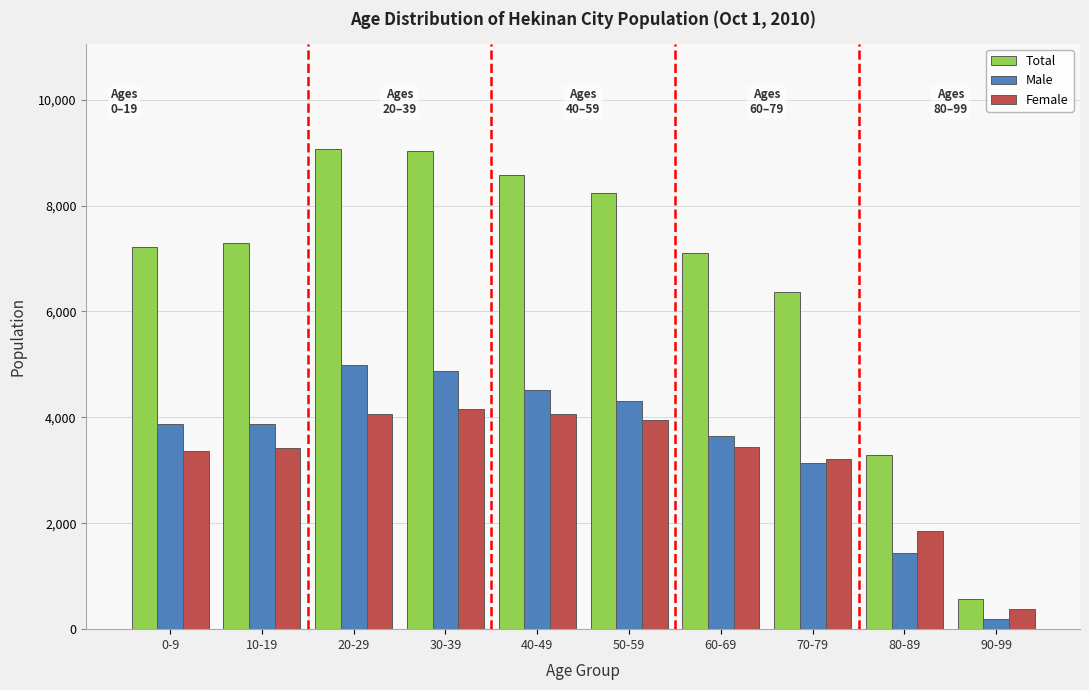

What is the difference between the second highest and minimum values in the Total series?

8469